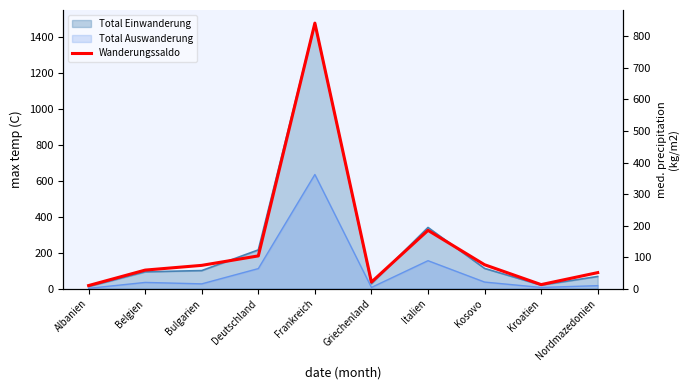

List the labels in order of value, smallest first.

Albanien, Kroatien, Griechenland, Nordmazedonien, Belgien, Bulgarien, Kosovo, Deutschland, Italien, Frankreich